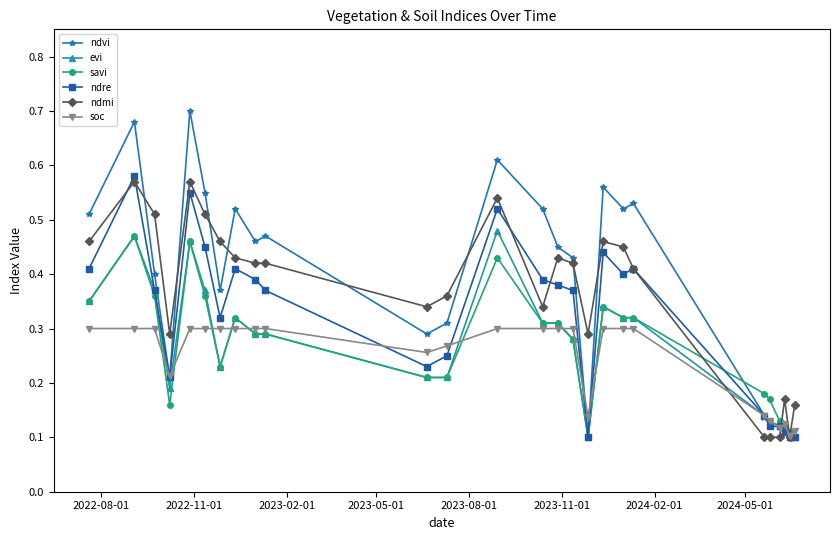

How many ndvi values are between 0 and 1?

26